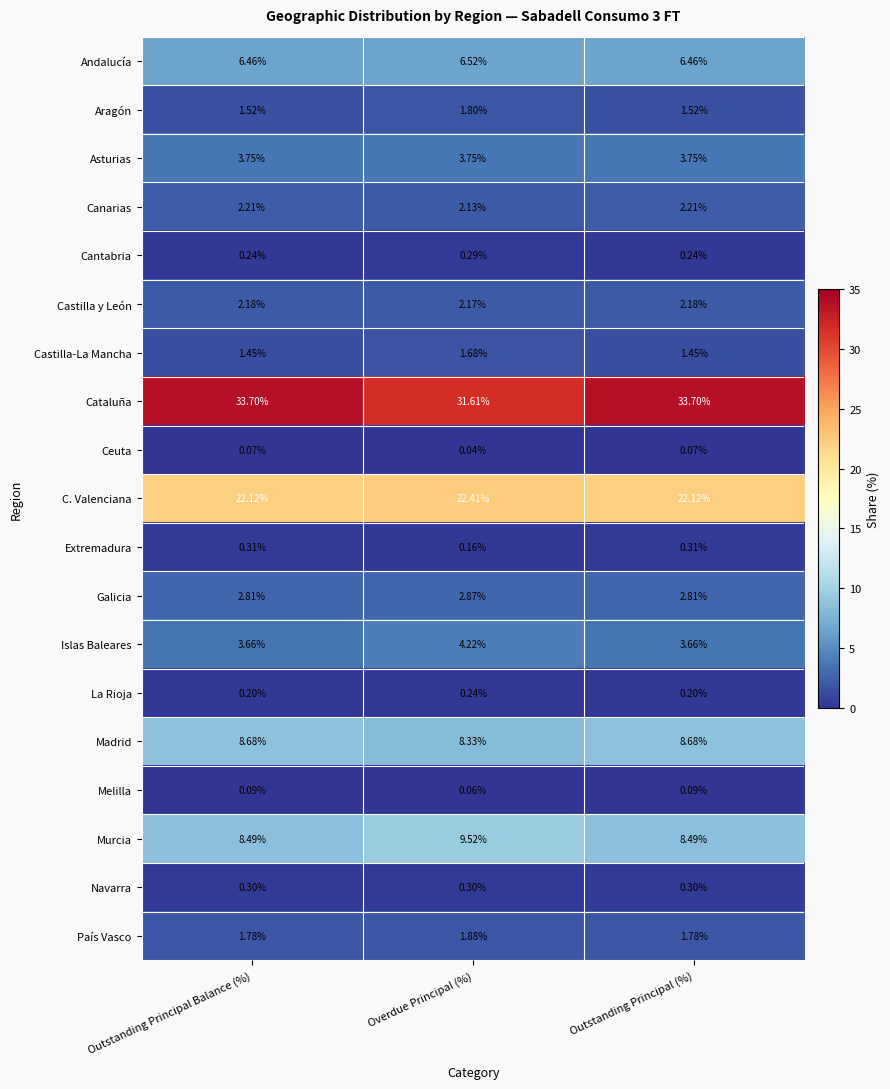

At which label is Canarias closest to 2?

Overdue Principal (%)